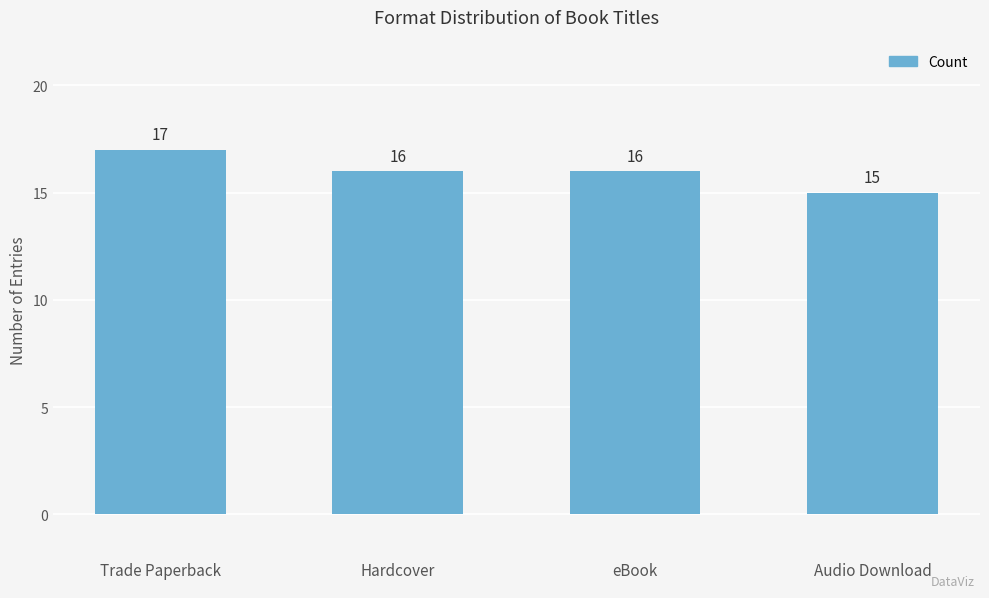

How many data points are less than 16?

1